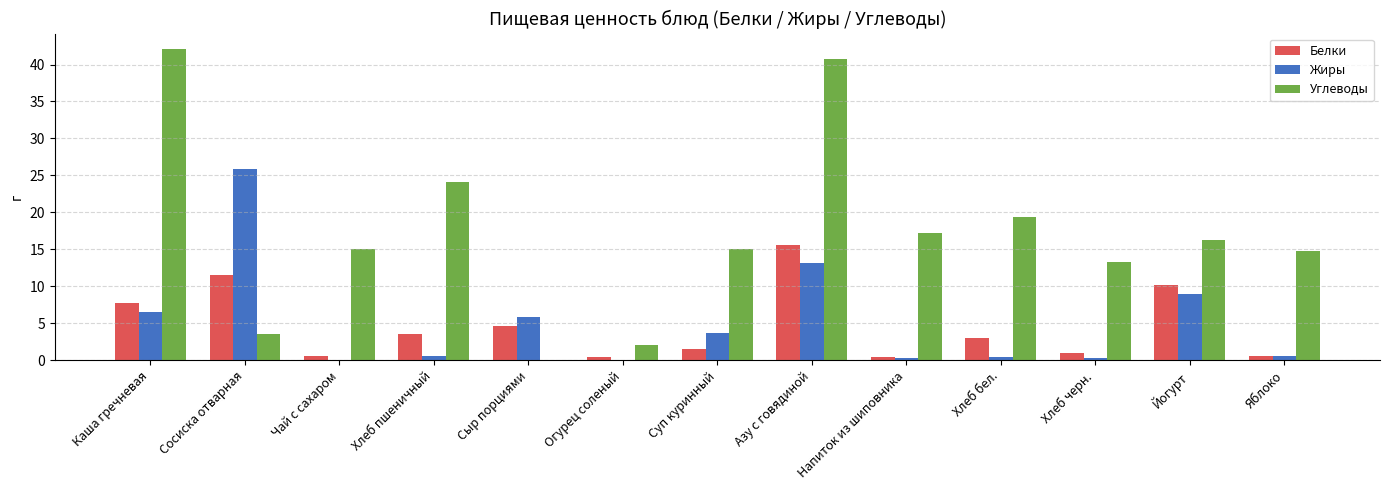

True or false: Жиры has a value of 9.0 at Йогурт.

True